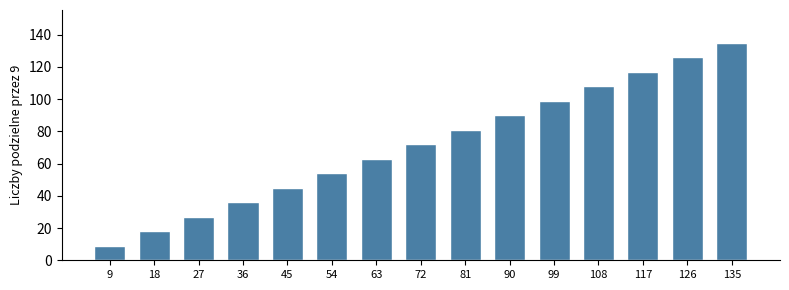

What is the change in value from 18 to 72?

+54